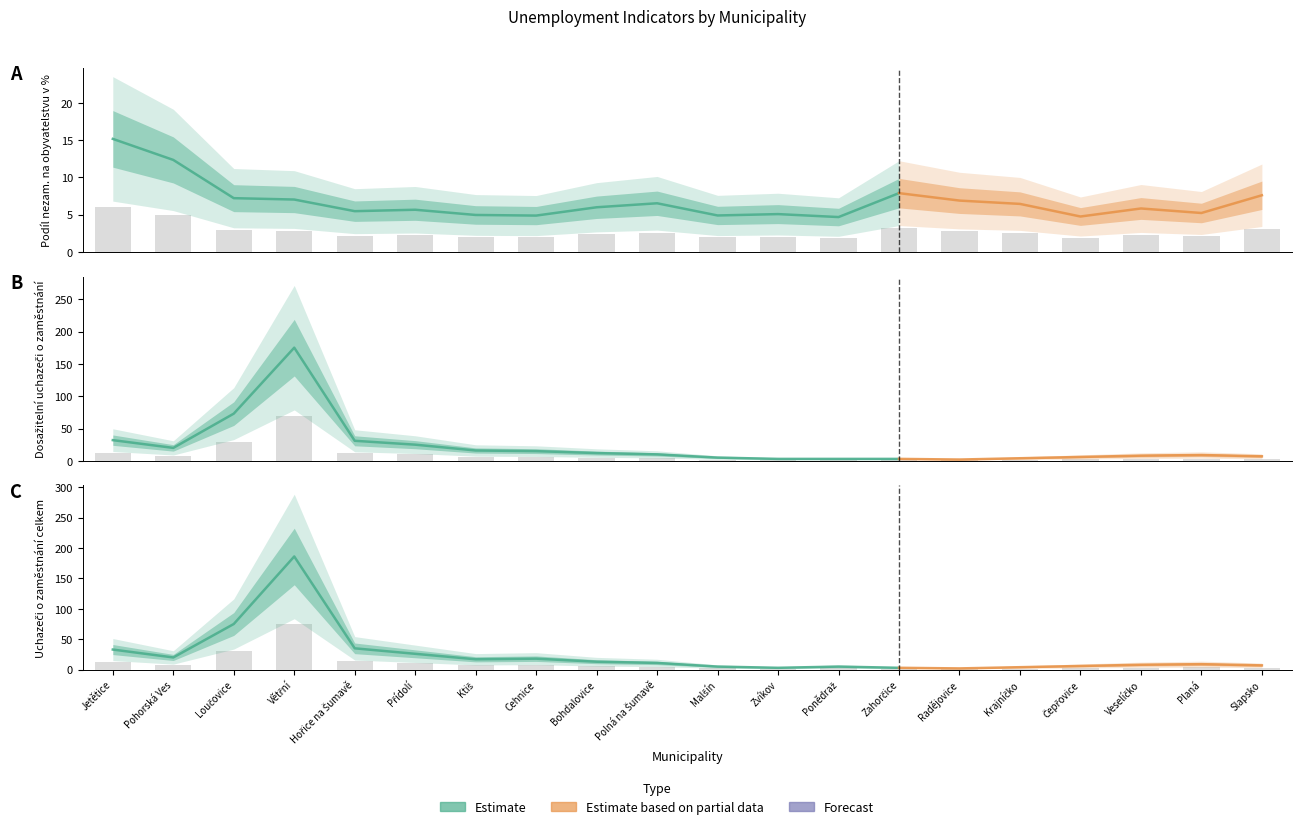

How many data points does each series have?

20